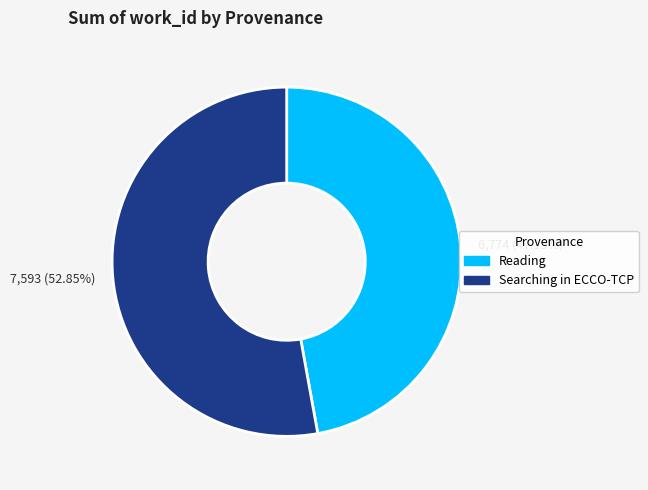

How many segments does this pie chart have?

2